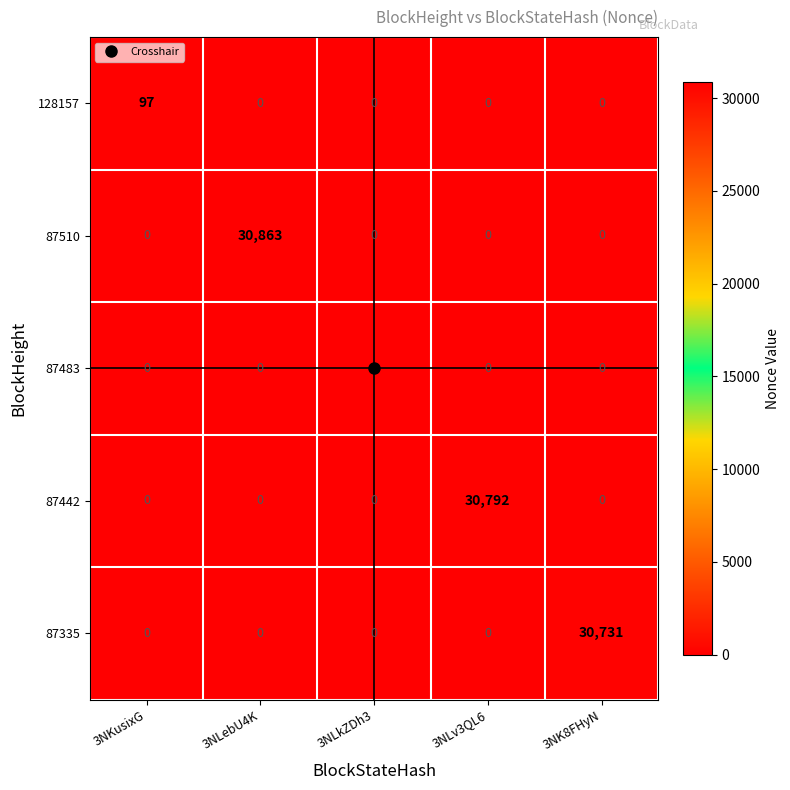

Count the number of categories in the chart.

5